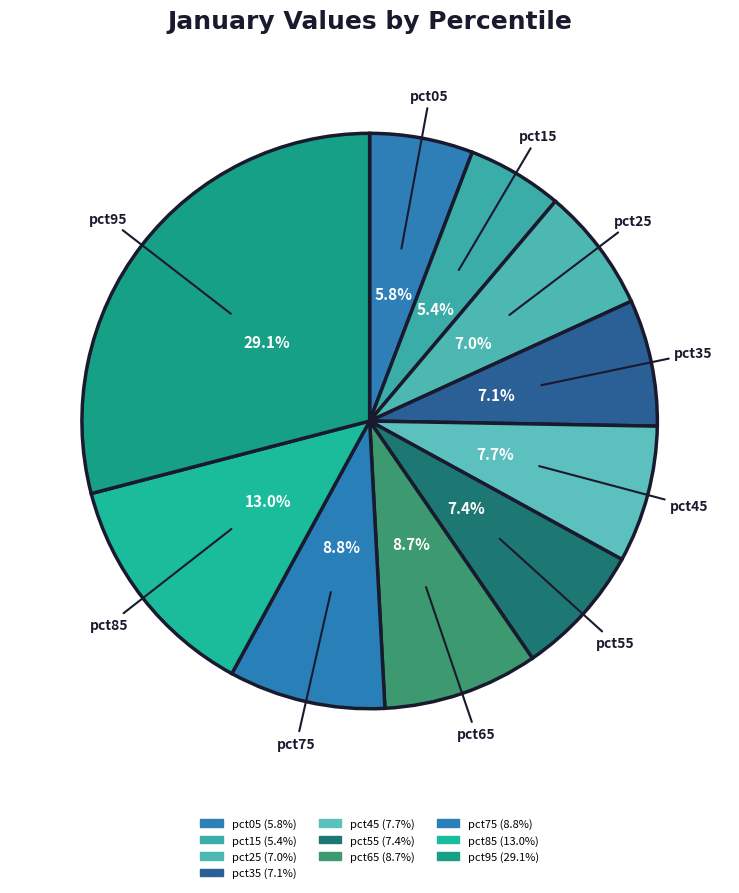

How many slices are in this pie chart?

10